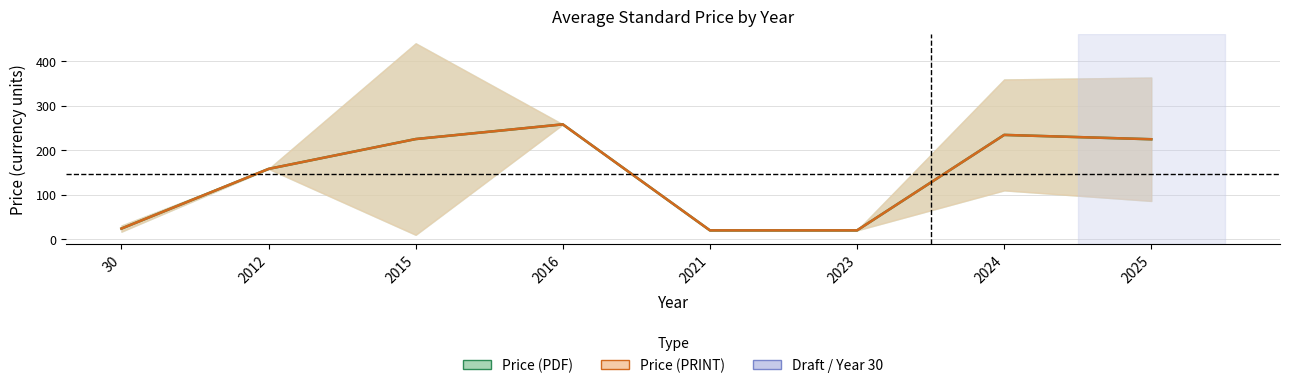

True or false: Price (PRINT) has more than 2 points higher than both neighbors.

False